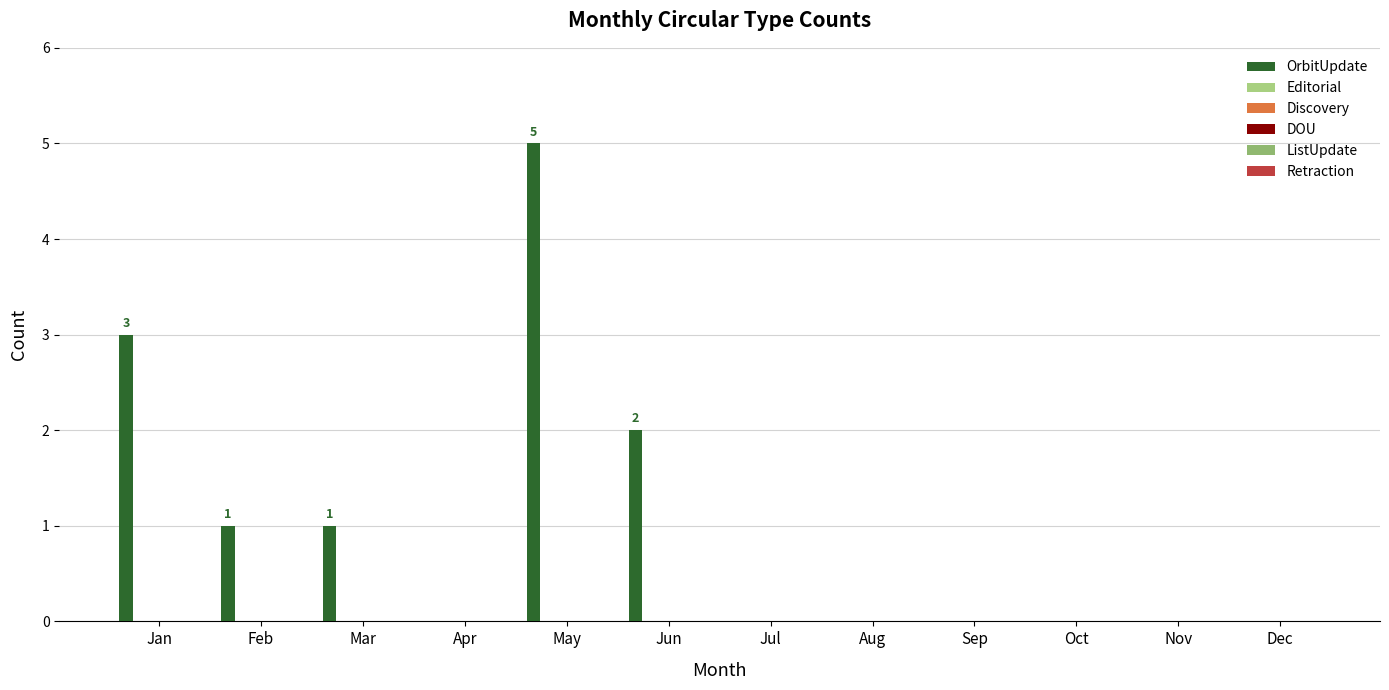

Are the bars horizontal?

No